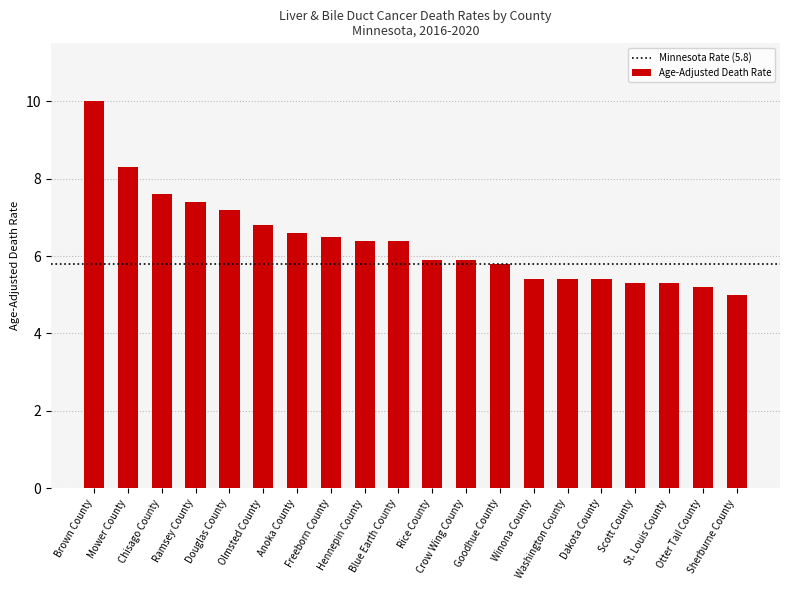

What is the label of the 19th bar from the left?

Otter Tail County